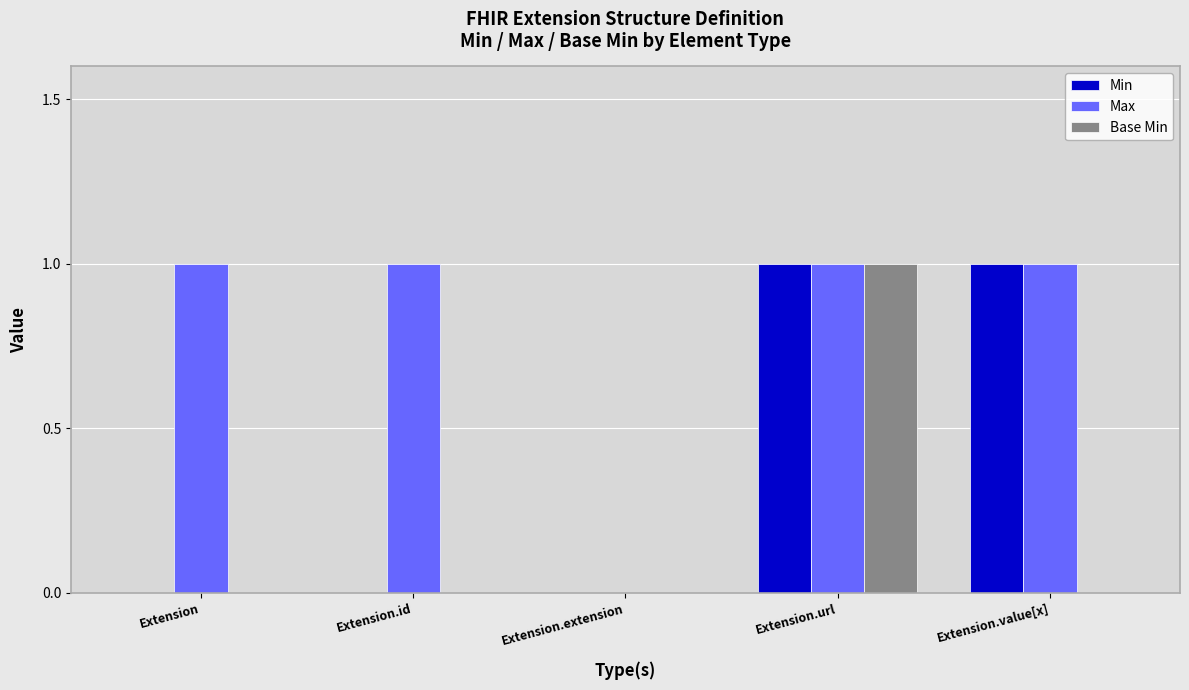

Reading left to right, transcribe all the data shown in this chart.

Min: Extension=0	Extension.id=0	Extension.extension=0	Extension.url=1	Extension.value[x]=1
Max: Extension=1	Extension.id=1	Extension.extension=0	Extension.url=1	Extension.value[x]=1
Base Min: Extension=0	Extension.id=0	Extension.extension=0	Extension.url=1	Extension.value[x]=0